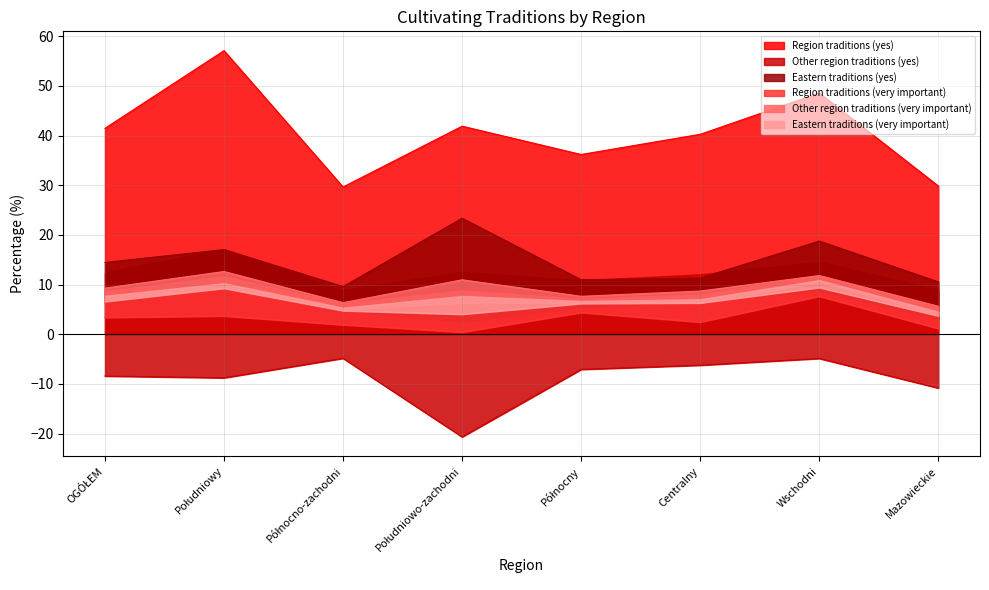

Does the chart have visible grid lines?

Yes